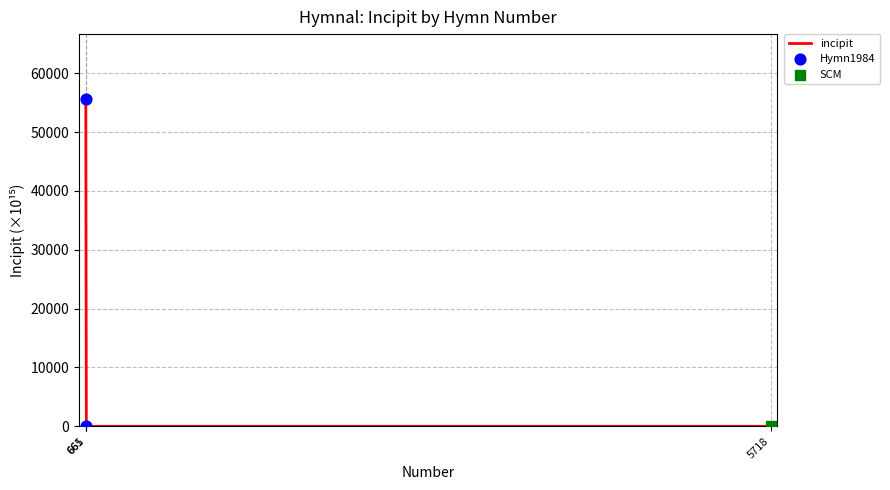

What is the maximum value shown in the chart?

55555.7